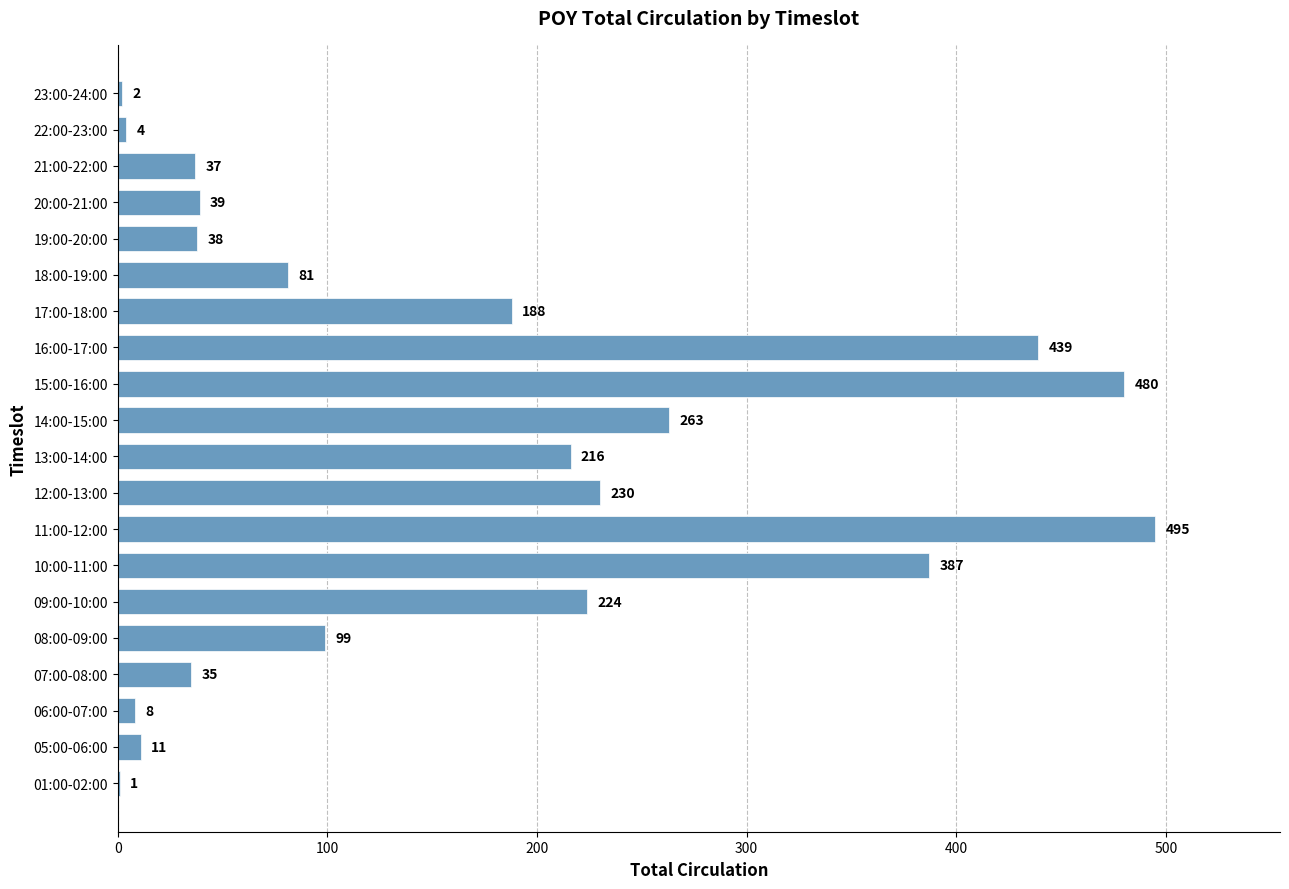

Between 23:00-24:00 and 08:00-09:00, which is larger?

08:00-09:00